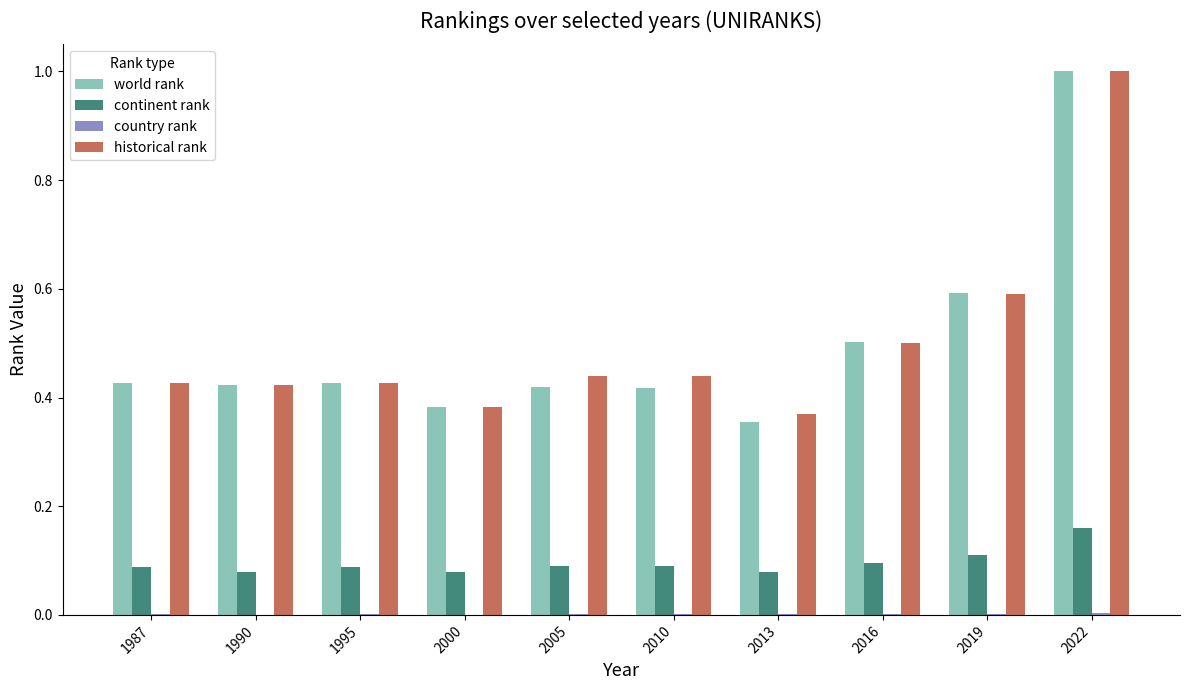

How many distinct data groups are displayed?

4